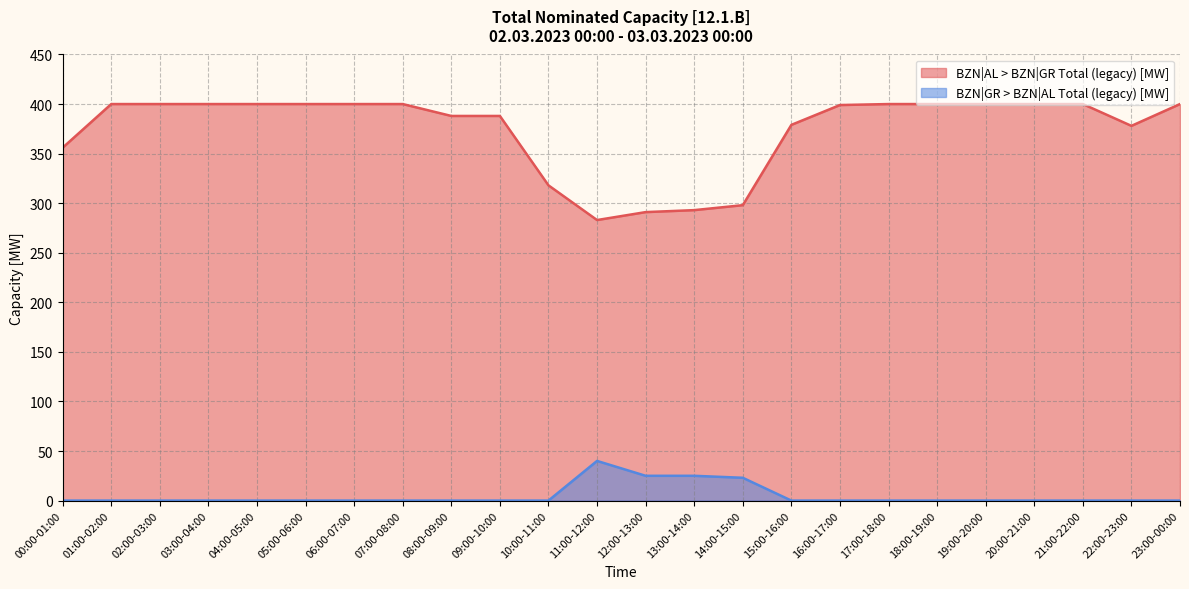

Reading left to right, transcribe all the data shown in this chart.

BZN|AL > BZN|GR Total (legacy) [MW]: 356	400	400	400	400	400	400	400	388	388	318	283	291	293	298	379	399	400	400	400	400	400	378	400
BZN|GR > BZN|AL Total (legacy) [MW]: 0	0	0	0	0	0	0	0	0	0	0	40	25	25	23	0	0	0	0	0	0	0	0	0